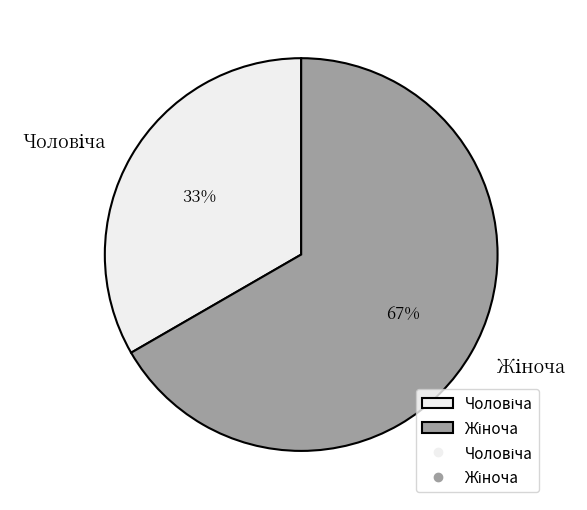

Does any single category account for the majority?

Yes